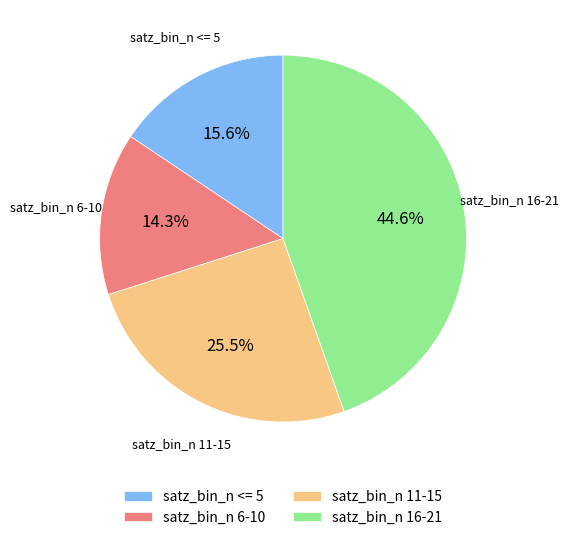

Between satz_bin_n 6-10 and satz_bin_n 11-15, which is larger?

satz_bin_n 11-15